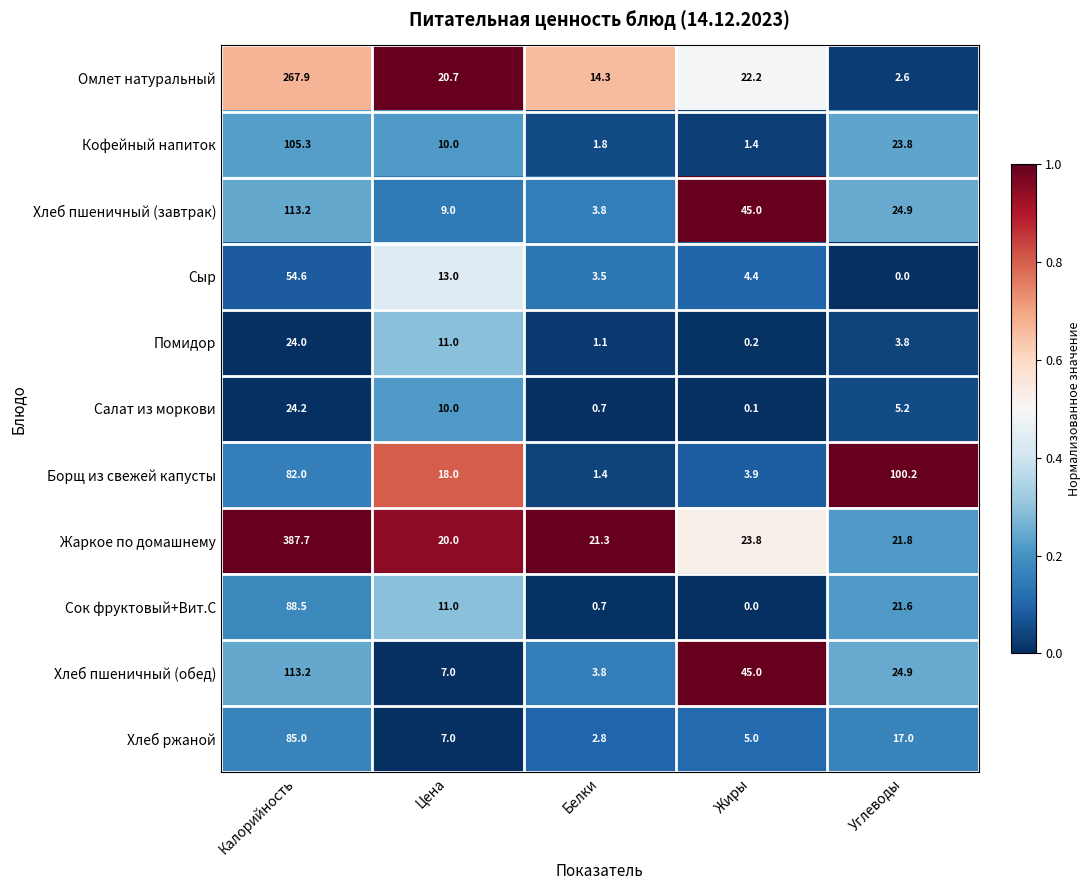

Which category has the highest value across all series?

Калорийность